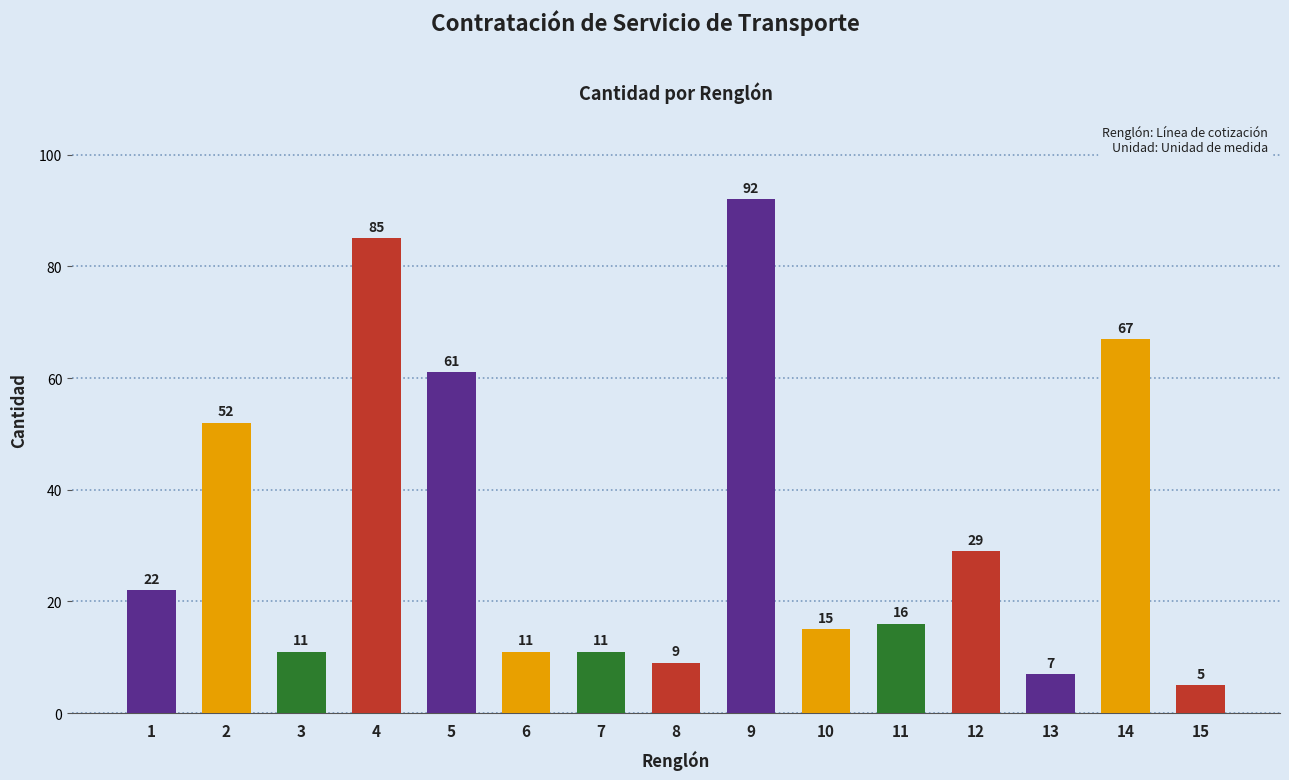

How many bars are there in total?

15